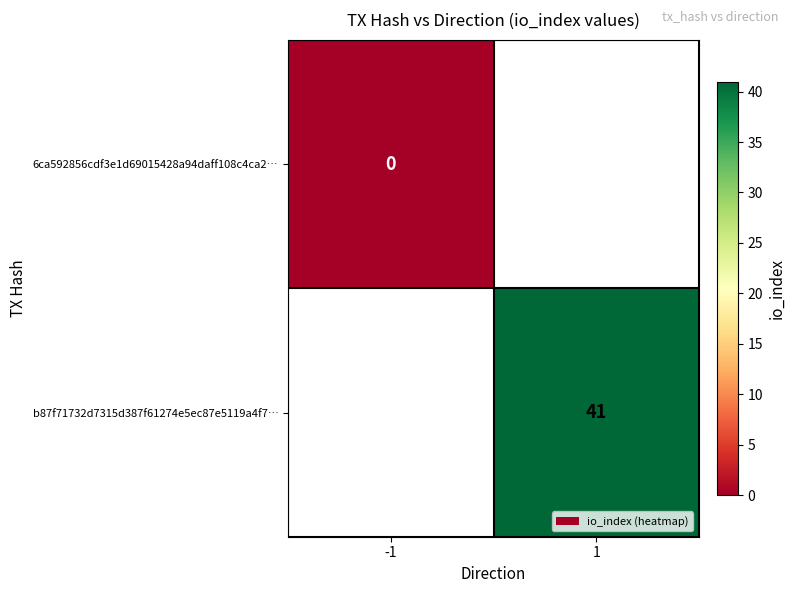

Is the value of b87f71732d7315d387f61274e5ec87e5119a4f7… at 1 greater than the value of 6ca592856cdf3e1d69015428a94daff108c4ca2… at -1?

Yes